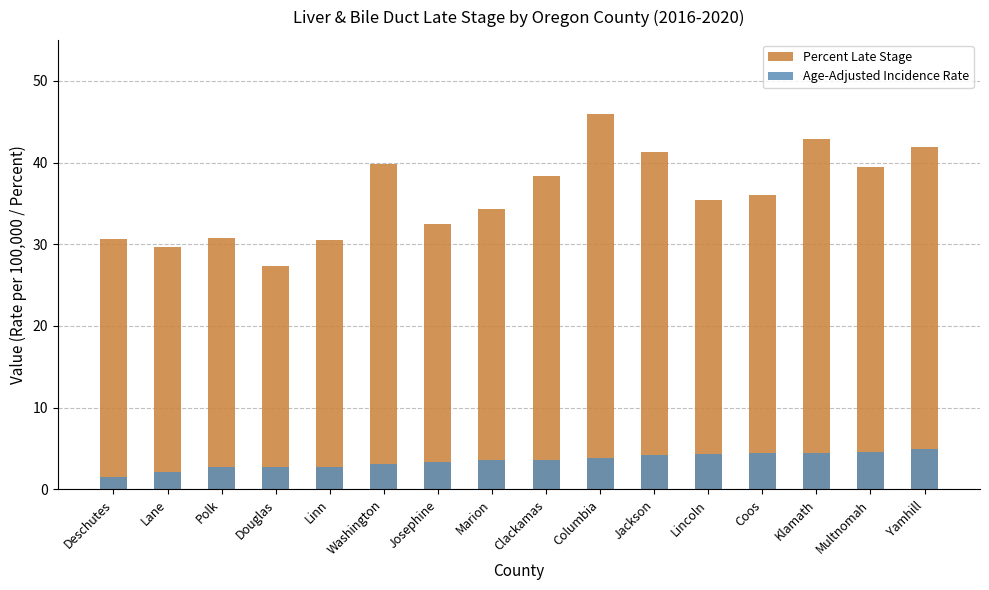

What is the average value of the Percent Late Stage series?

36.0